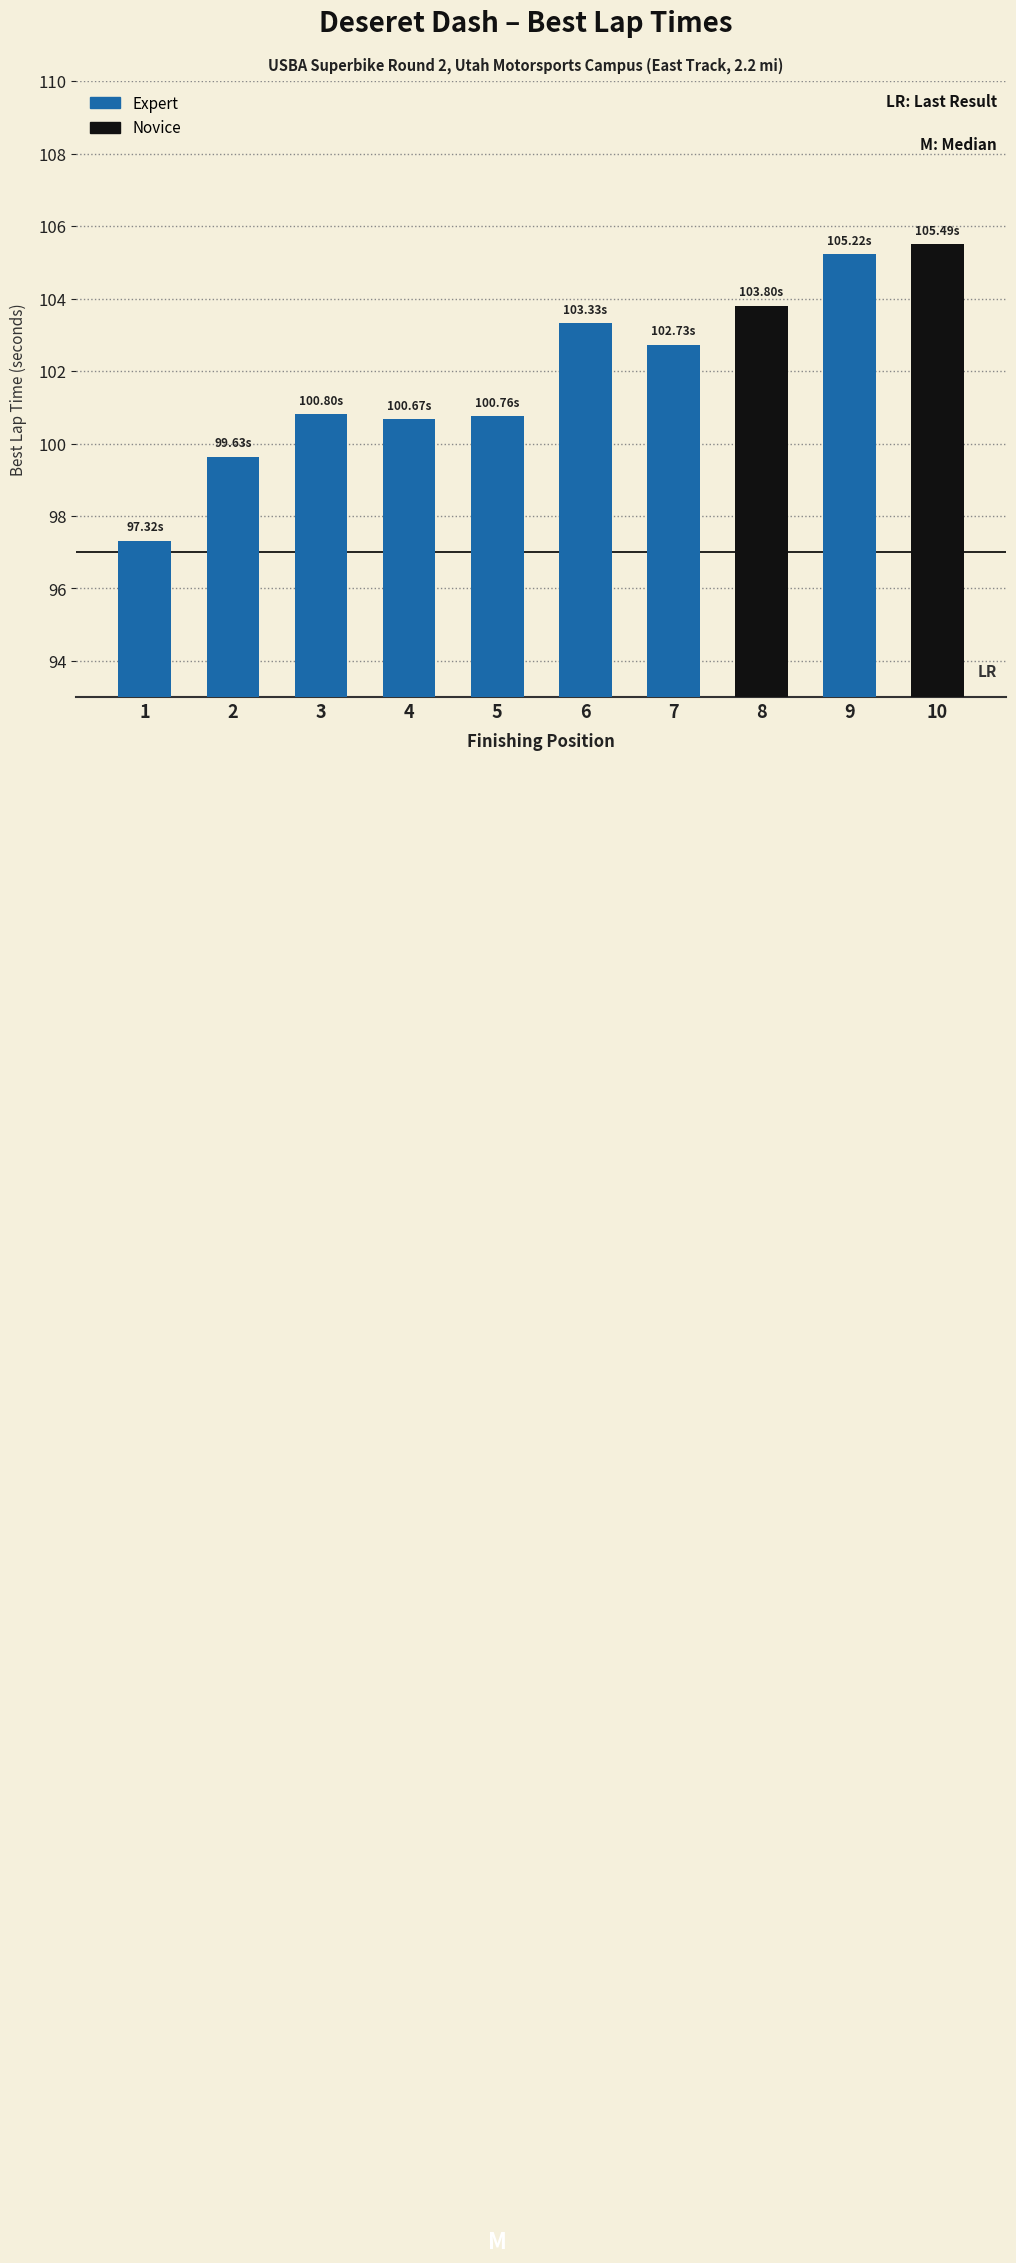

Approximately how many times larger is the value at 7 compared to 8?

1.0